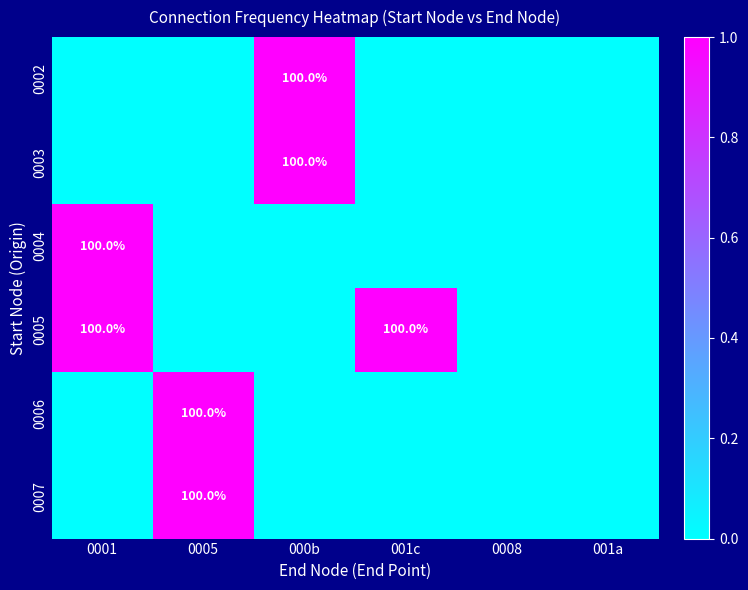

Which label corresponds to the smallest value in the chart?

0001